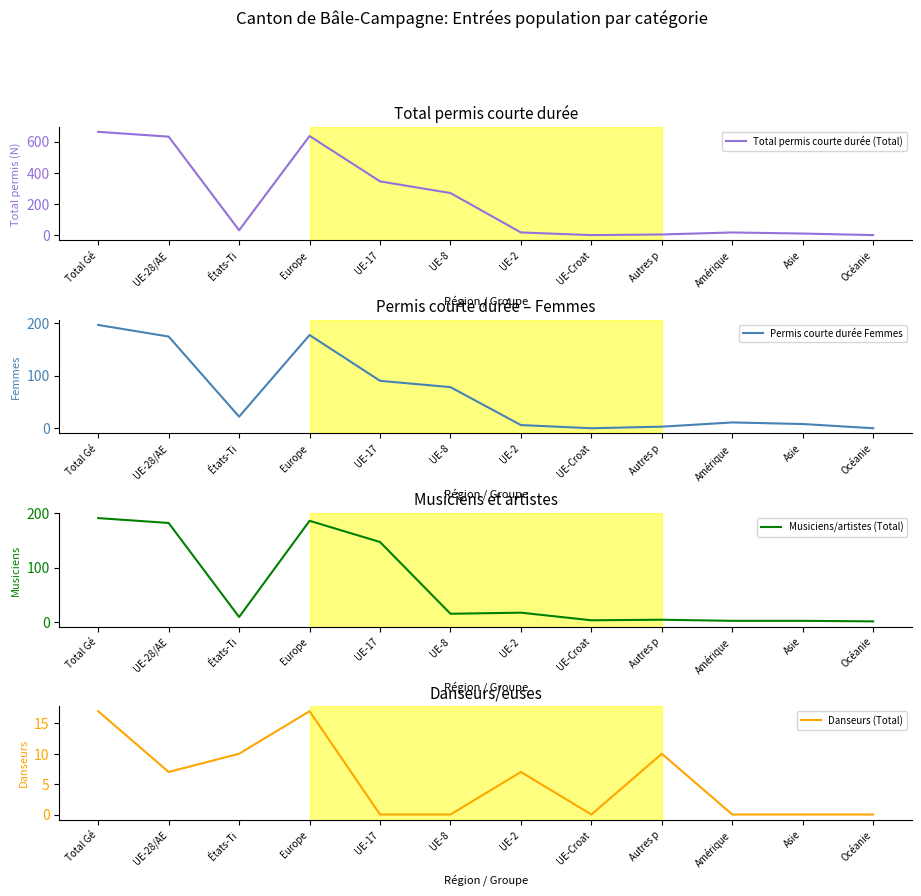

Between UE-17 and UE-Croat, which is larger?

UE-17